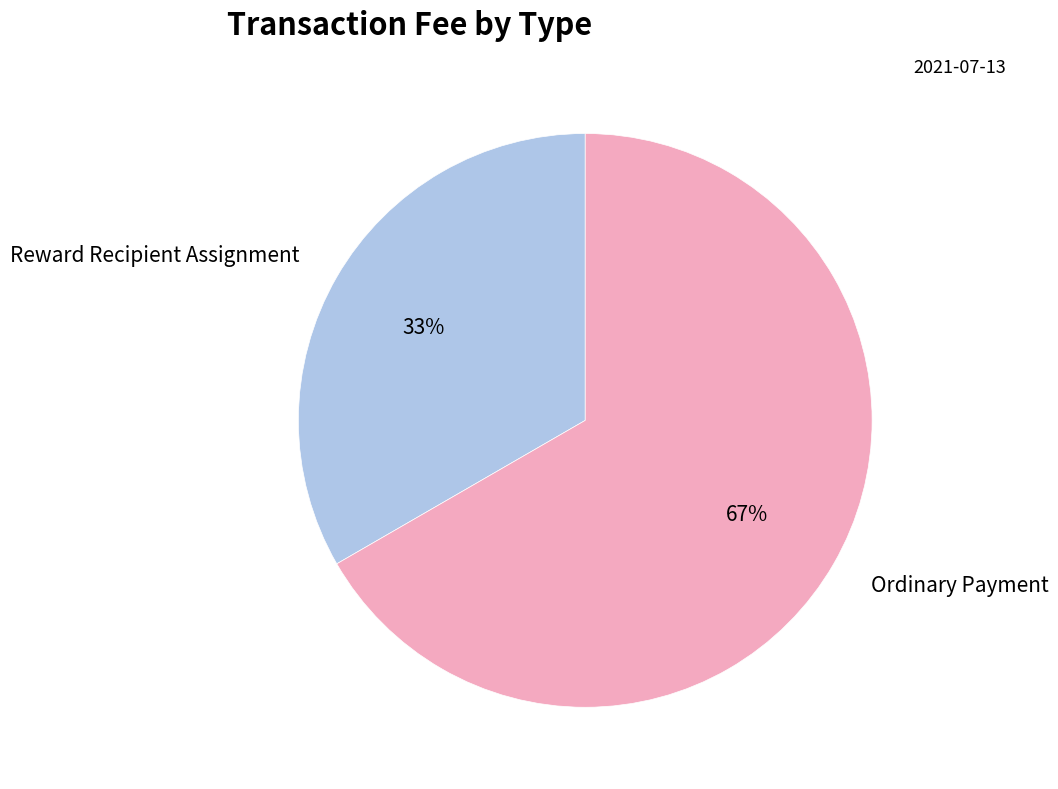

What percentage is the Reward Recipient Assignment slice, to the nearest percent?

33%